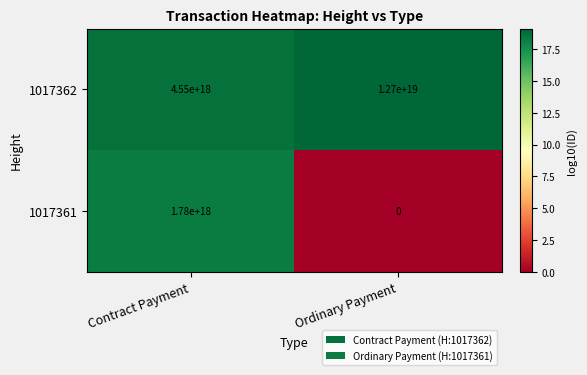

At which category is the sum across all series the highest?

Ordinary Payment